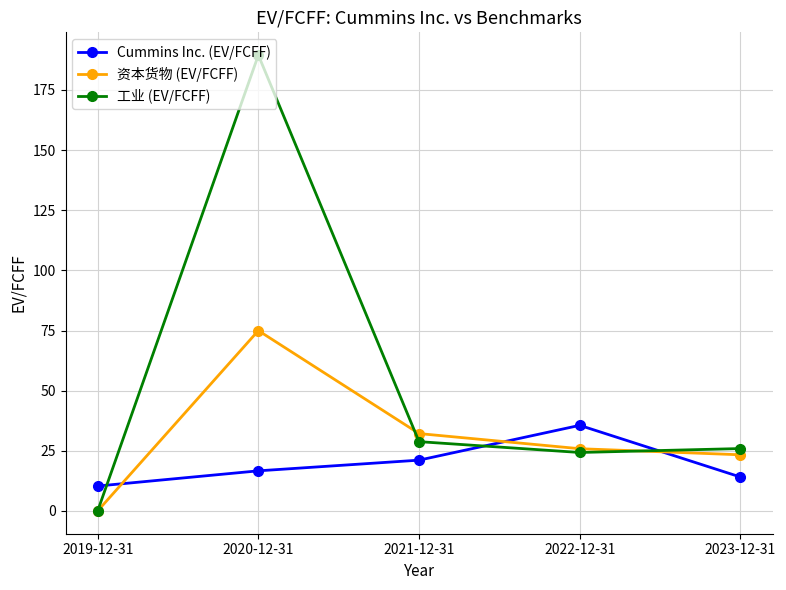

List the series in order of their overall mean, highest first.

工业 (EV/FCFF), 资本货物 (EV/FCFF), Cummins Inc. (EV/FCFF)